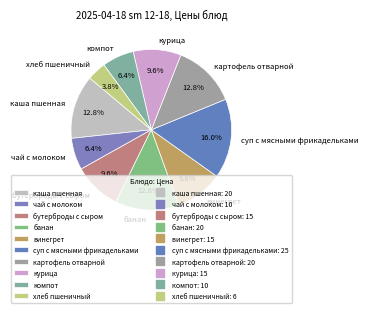

To the nearest percent, what portion does винегрет represent?

10%